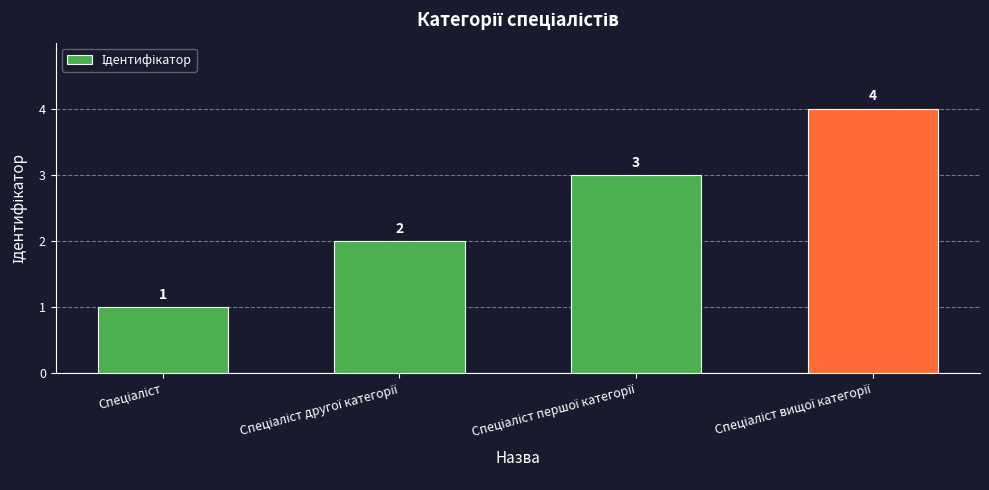

How many values are between 2 and 4?

3